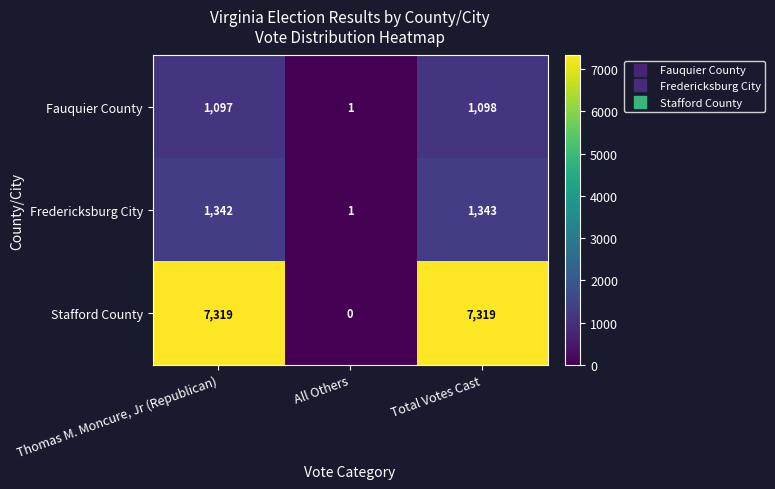

At Total Votes Cast, list the series in order from smallest to largest.

Fauquier County, Fredericksburg City, Stafford County